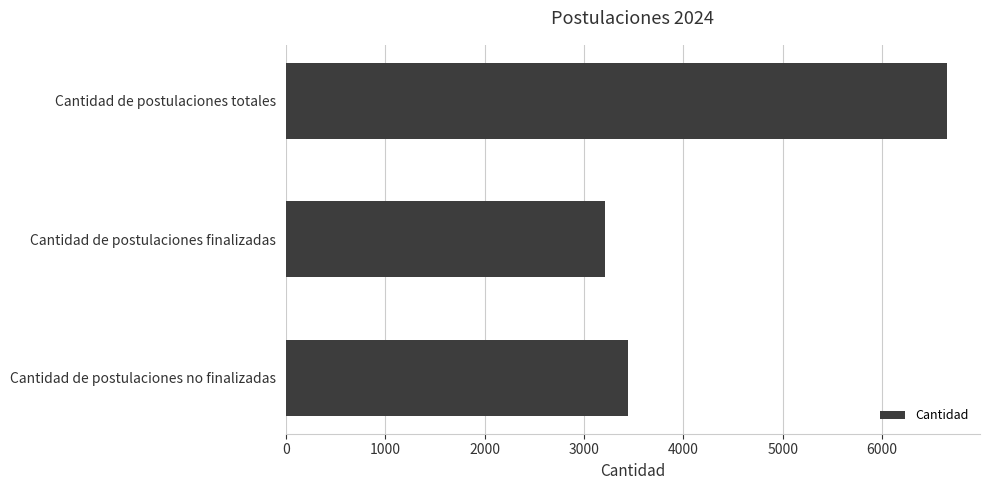

Rank the categories by value from lowest to highest.

Cantidad de postulaciones finalizadas, Cantidad de postulaciones no finalizadas, Cantidad de postulaciones totales